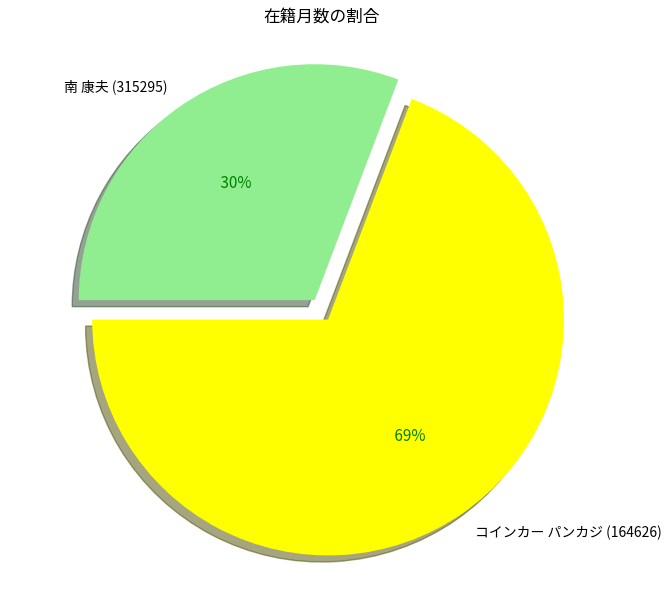

Is it true that 南 康夫 (315295) is 25% of the pie?

False